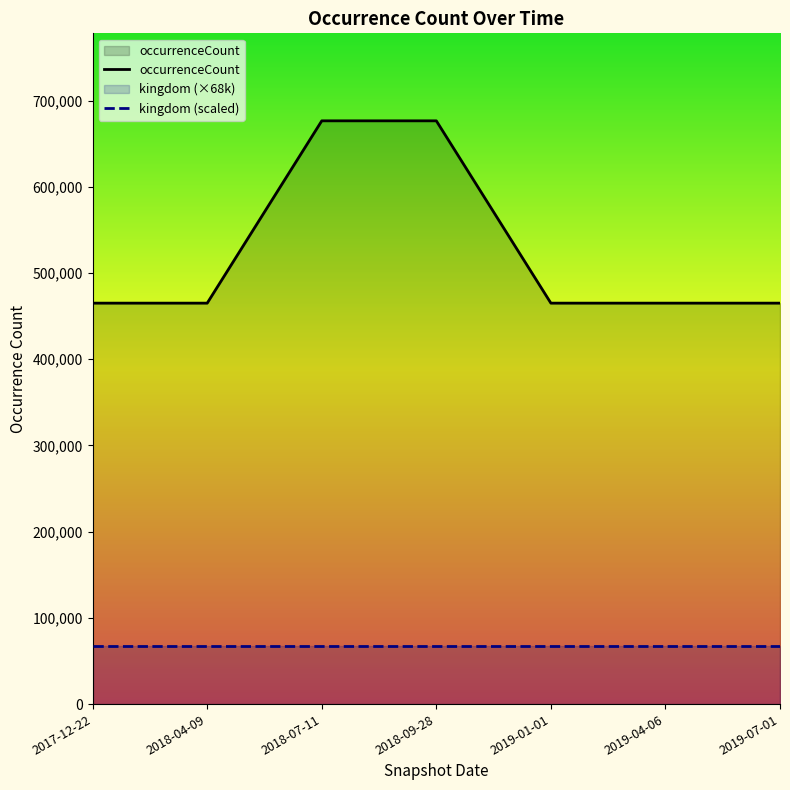

Between 2018-04-09 and 2019-04-06, which is larger?

2018-04-09